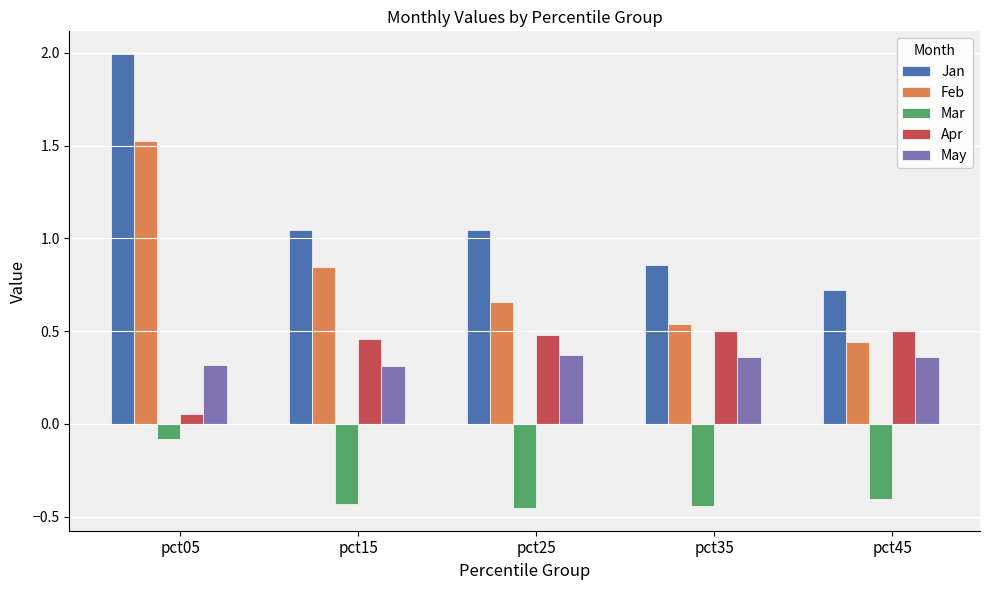

Which series changed the most between pct25 and pct35?

Jan